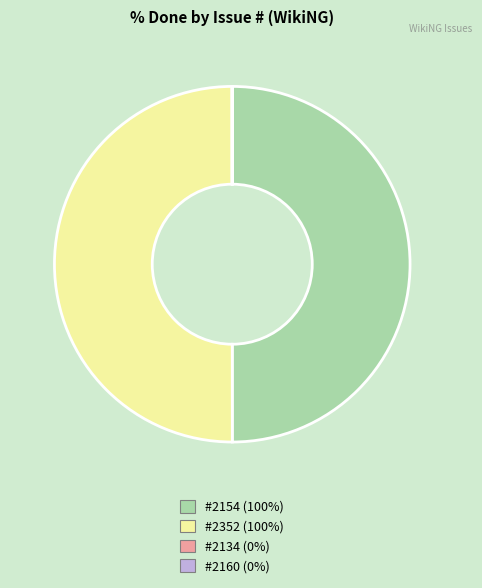

Approximately how many times larger is the value at #2352 (100%) compared to #2154 (100%)?

1.0